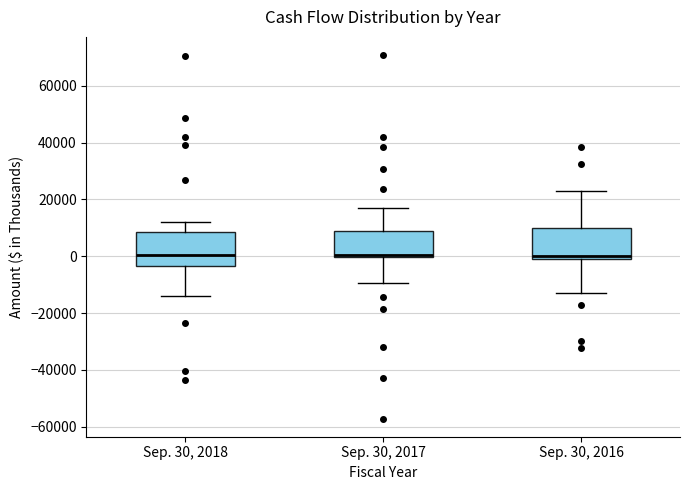

Reading left to right, transcribe this box plot: for each box, give where its median line is, the range the box spans, and where its two whiskers end, as read against the y-axis. The values are not printed on the chart, so give them approximately, as read against the axis.

Sep. 30, 2018: median 0, box -4000 to 8000, whiskers -14000 to 12000
Sep. 30, 2017: median 0 (just above the box's lower edge), box 0 to 8000, whiskers -10000 to 16000
Sep. 30, 2016: median 0 (just above the box's lower edge), box 0 to 10000, whiskers -12000 to 22000